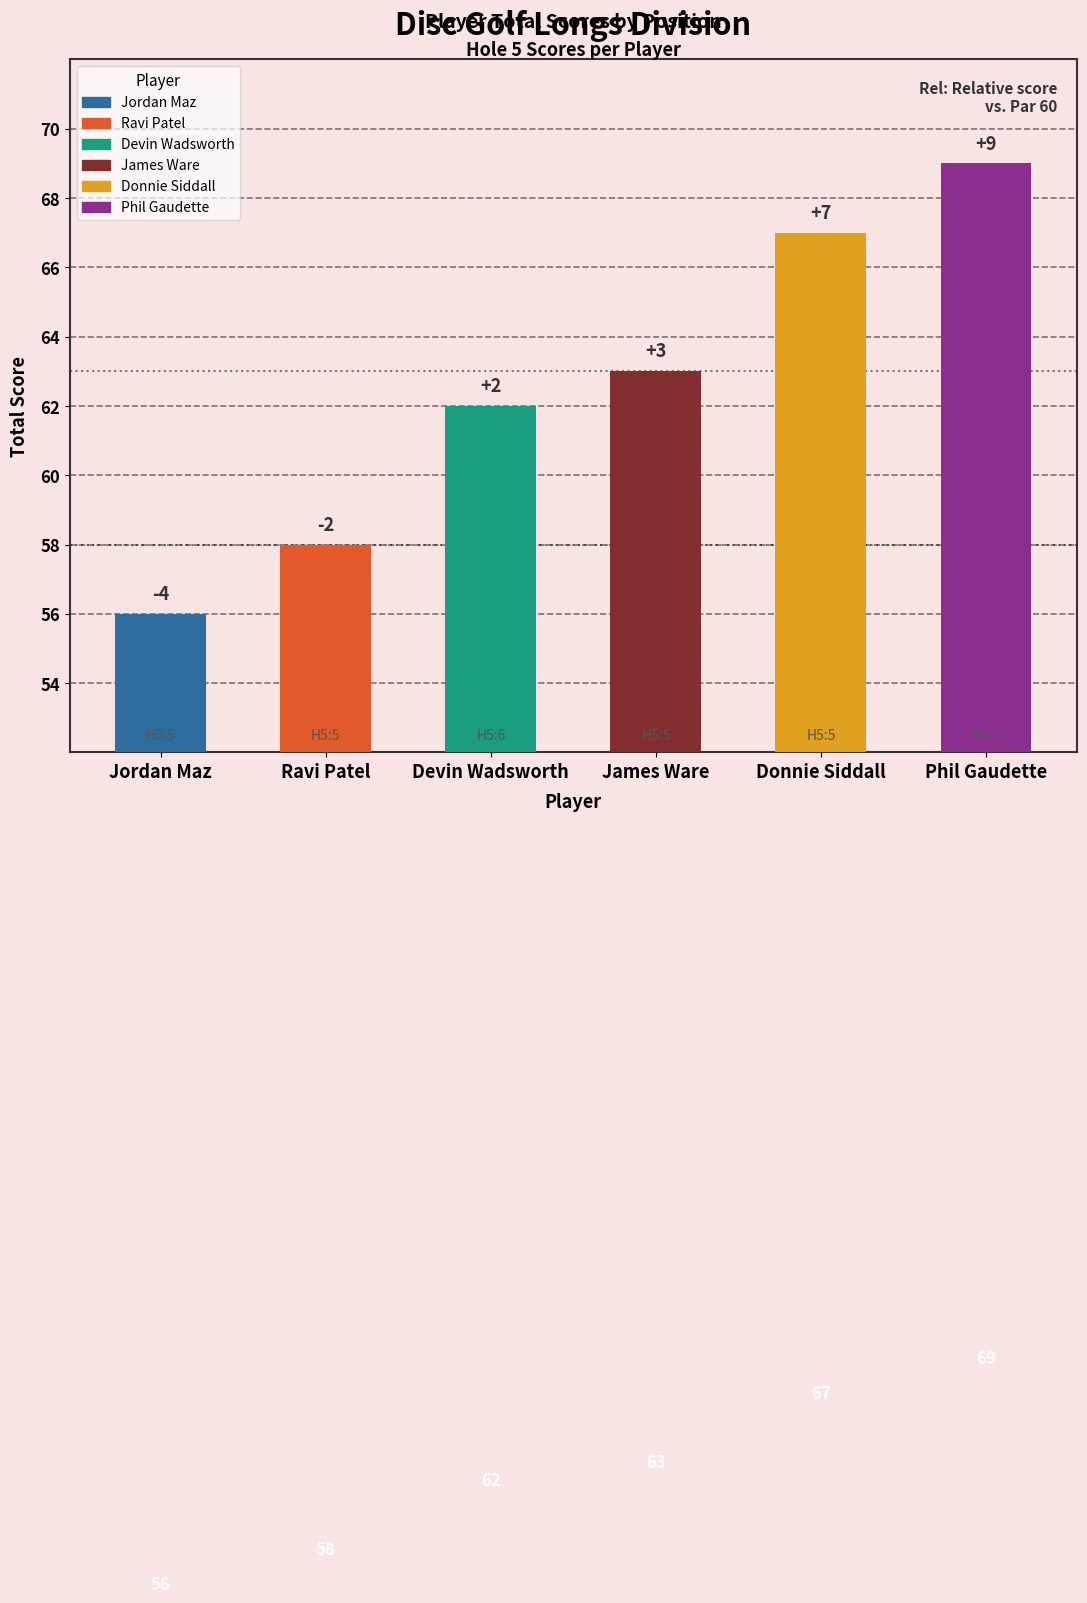

Which label corresponds to the smallest value in the chart?

Jordan Maz